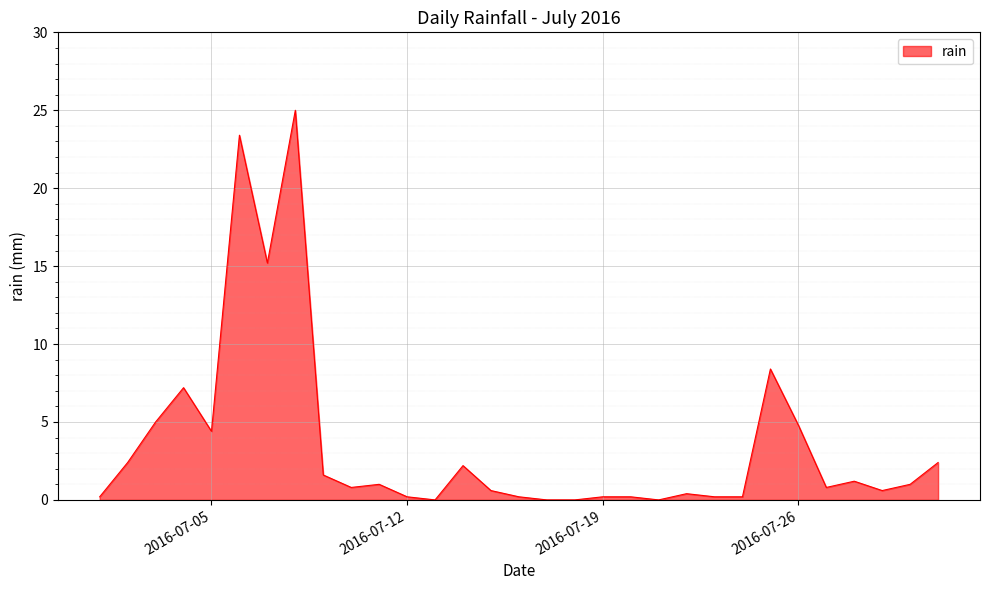

What is the maximum value shown in the chart?

25.0